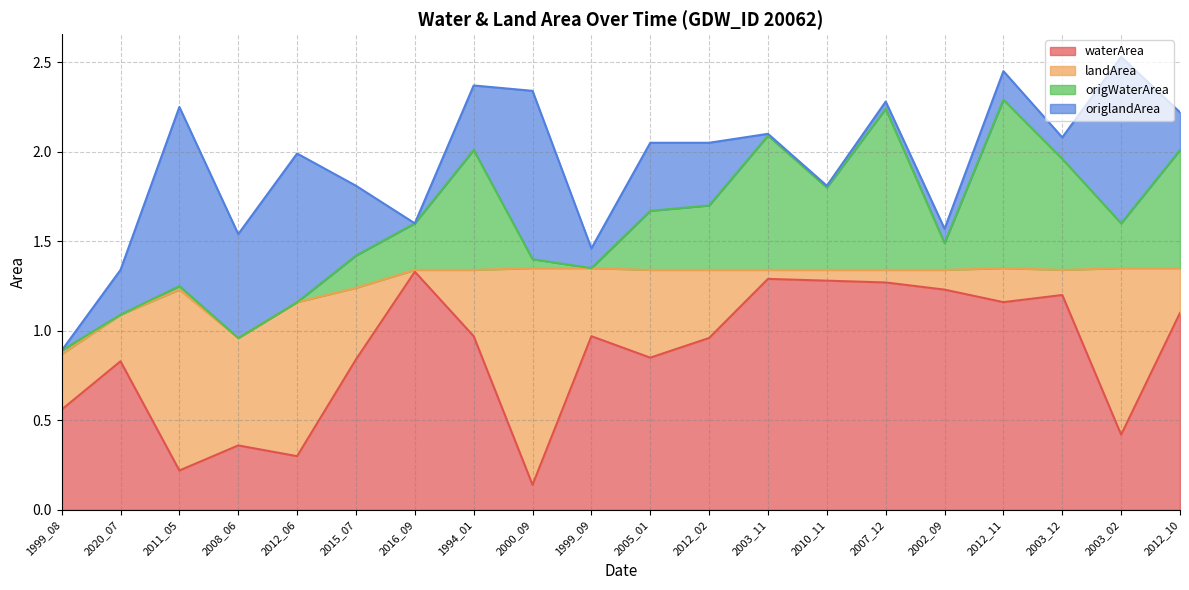

How many interior local peaks does the origlandArea series have?

6